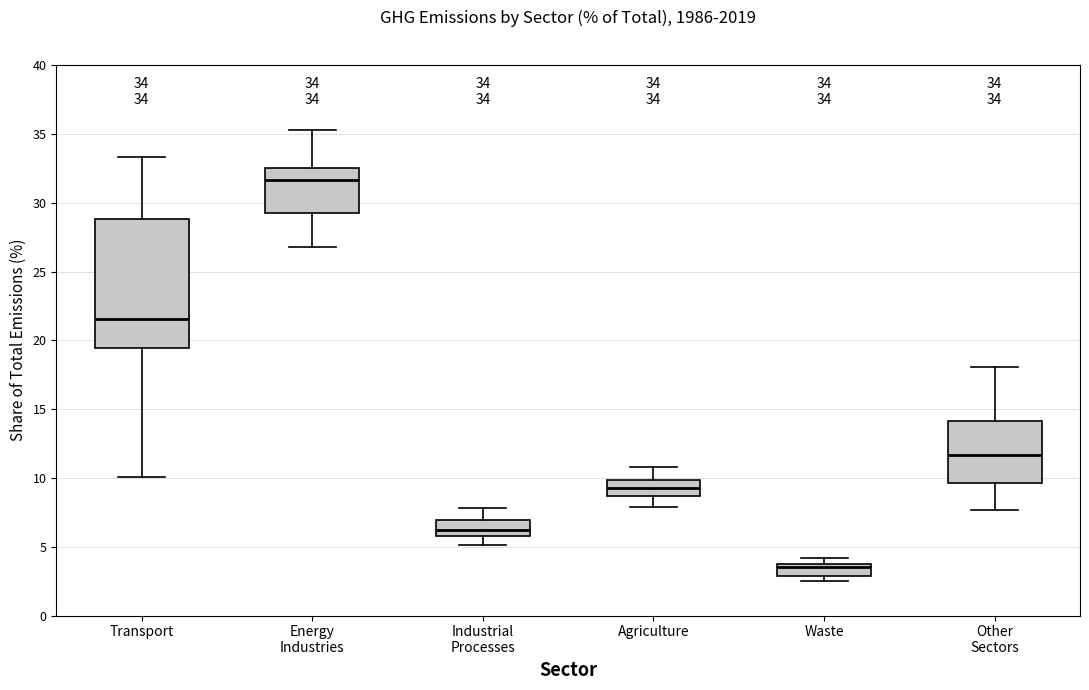

Which box has the lowest median line?

Waste